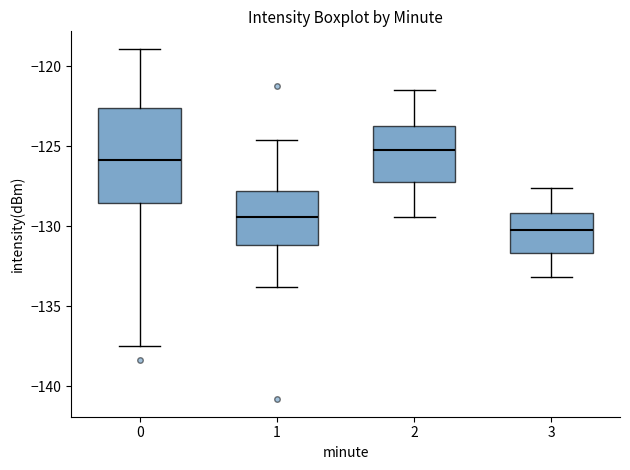

Reading left to right, transcribe this box plot: for each box, give where its median line is, the range the box spans, and where its two whiskers end, as read against the y-axis. The values are not printed on the chart, so give them approximately, as read against the axis.

0: median -126.0, box -128.5 to -122.5, whiskers -137.5 to -119.0
1: median -129.5, box -131.0 to -128.0, whiskers -134.0 to -124.5
2: median -125.0, box -127.0 to -123.5, whiskers -129.5 to -121.5
3: median -130.0, box -131.5 to -129.0, whiskers -133.0 to -127.5